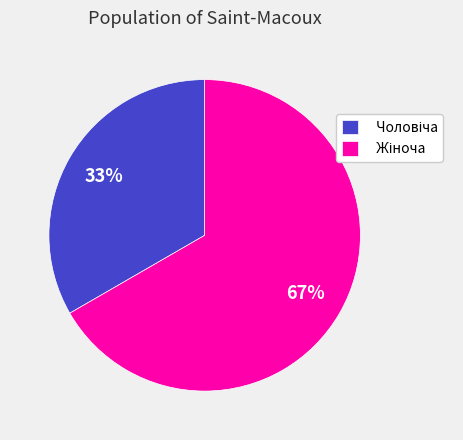

To the nearest percent, what is the average slice percentage?

50%